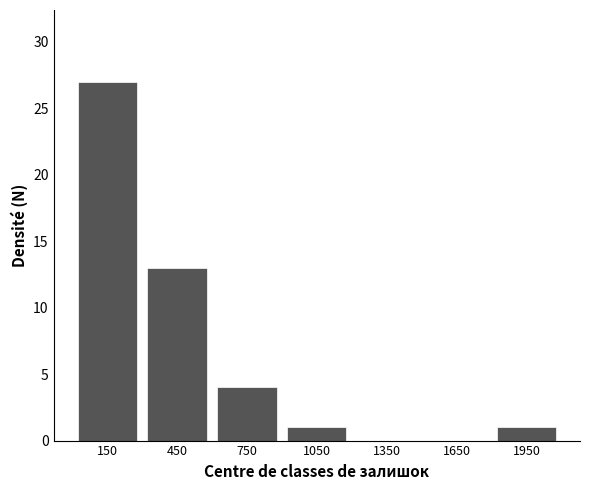

Over which range of the x-axis is the bar tallest?

0 to 300